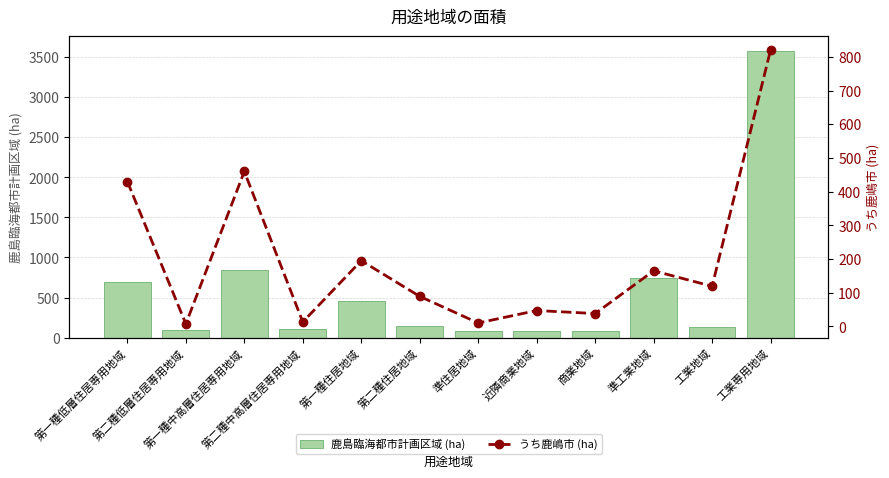

Which category has the lowest value across all series?

第二種低層住居専用地域